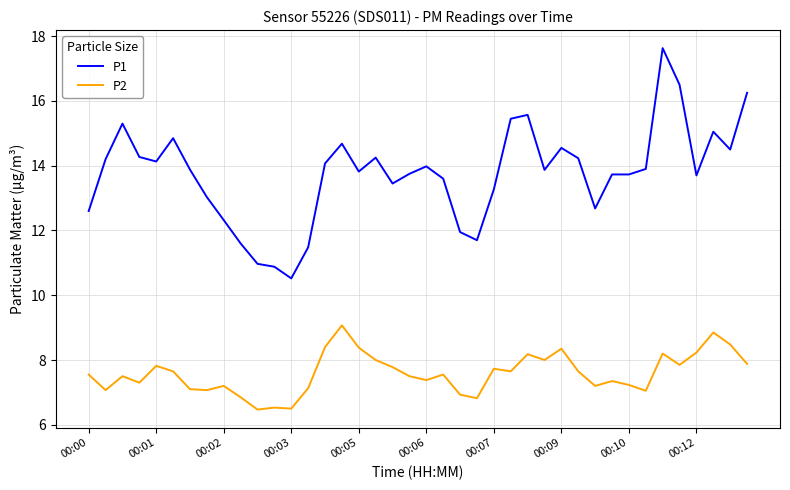

Which series has the largest total across all categories?

P1